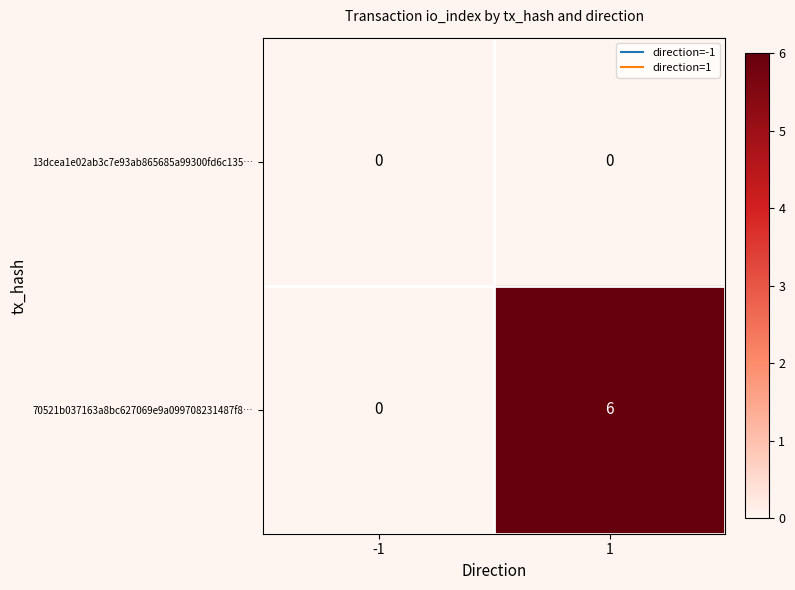

What is the greatest value displayed?

6